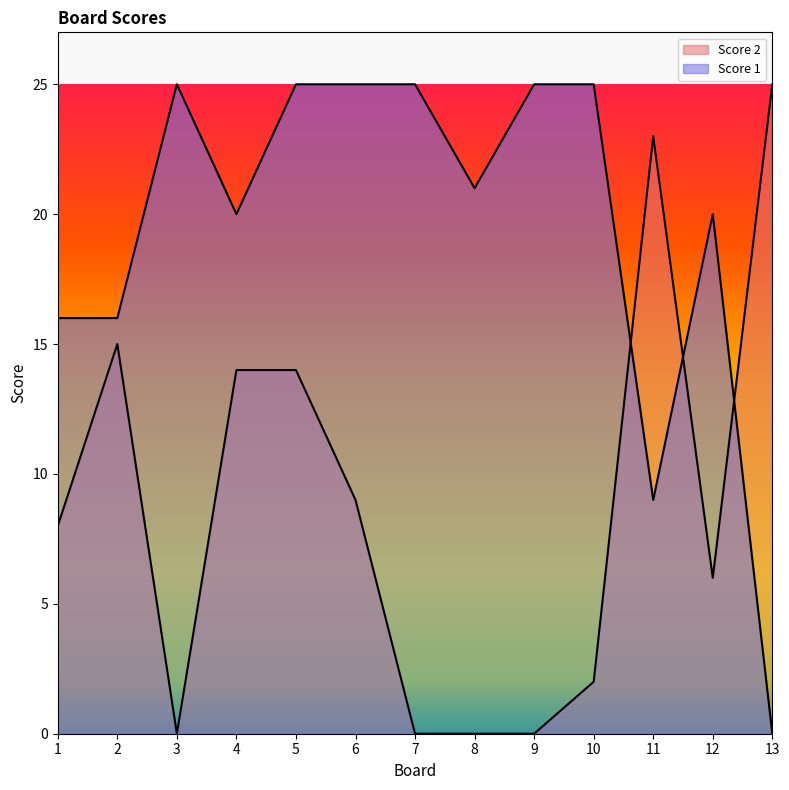

Count the number of data series in this chart.

2